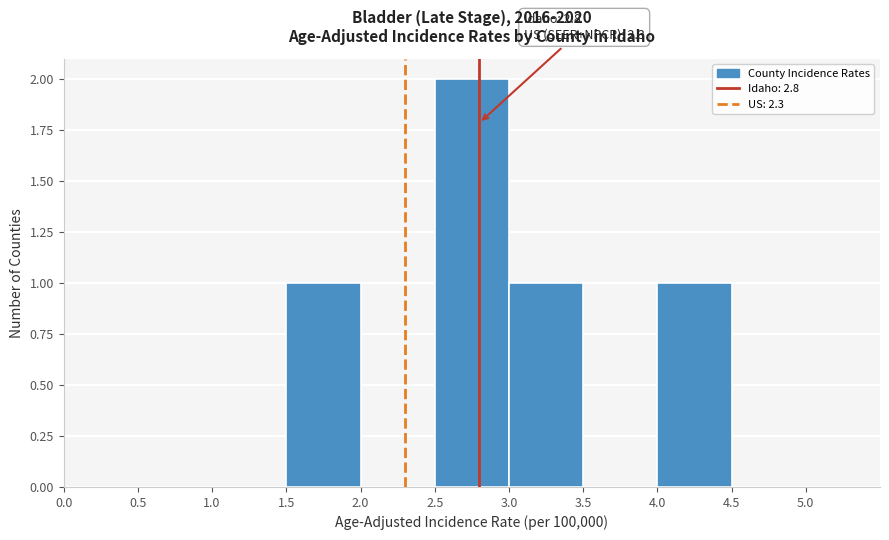

Over which range of the x-axis is the bar tallest?

2.5 to 3.0